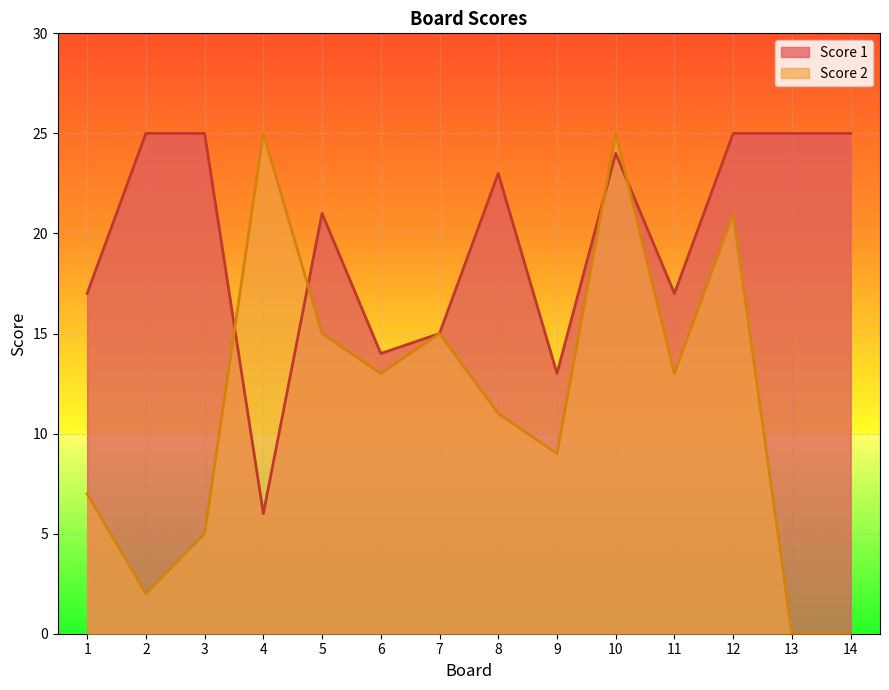

At which category is the sum across all series the highest?

10